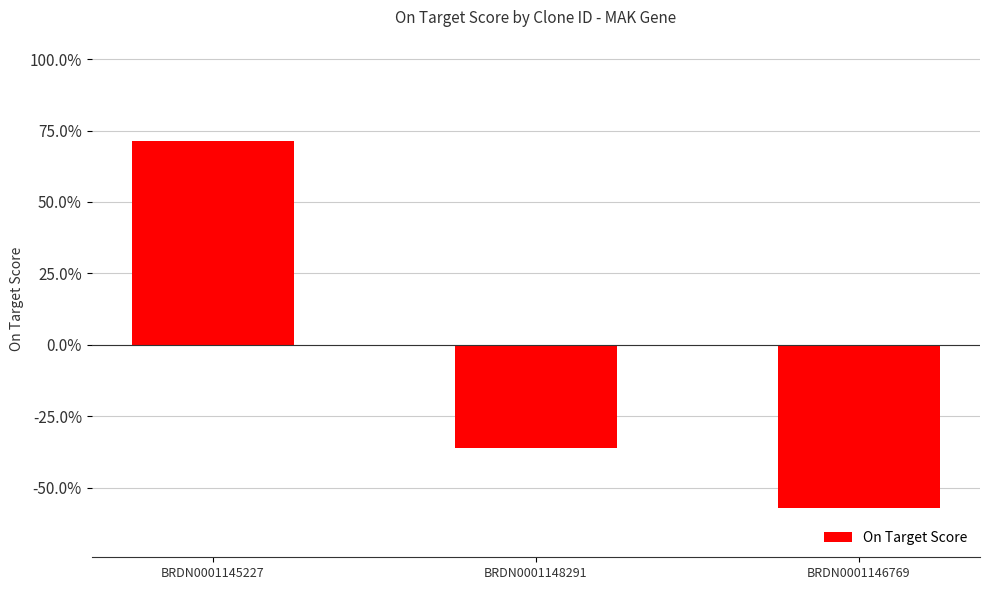

Reading left to right, extract all data points from this chart.

0.7	-0.4	-0.6